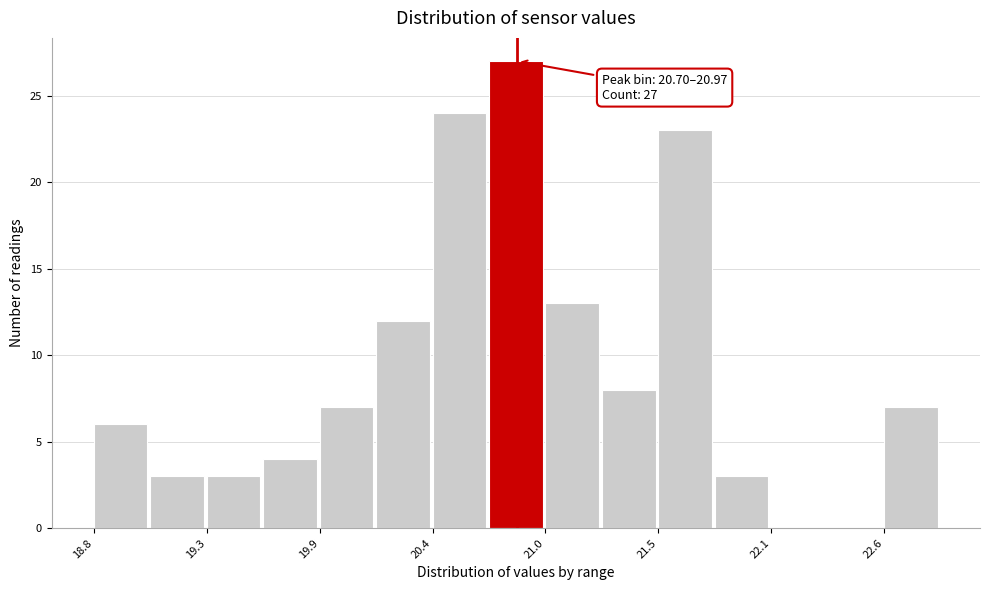

Read against the x-axis, roughly where is the centre of the tallest bar?

20.8